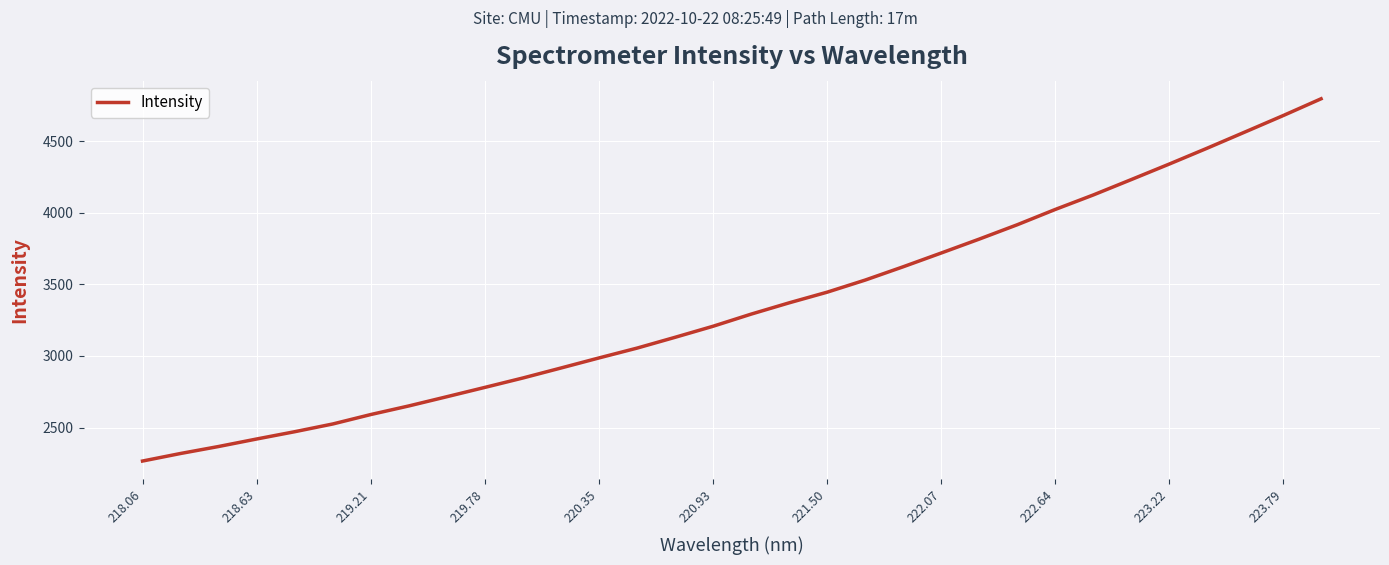

What is the greatest value displayed?

4795.3